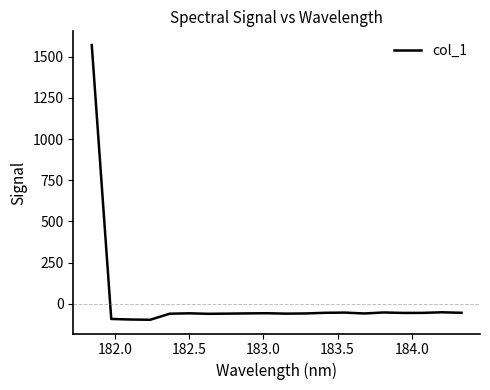

What is the sum of all values?

364.1